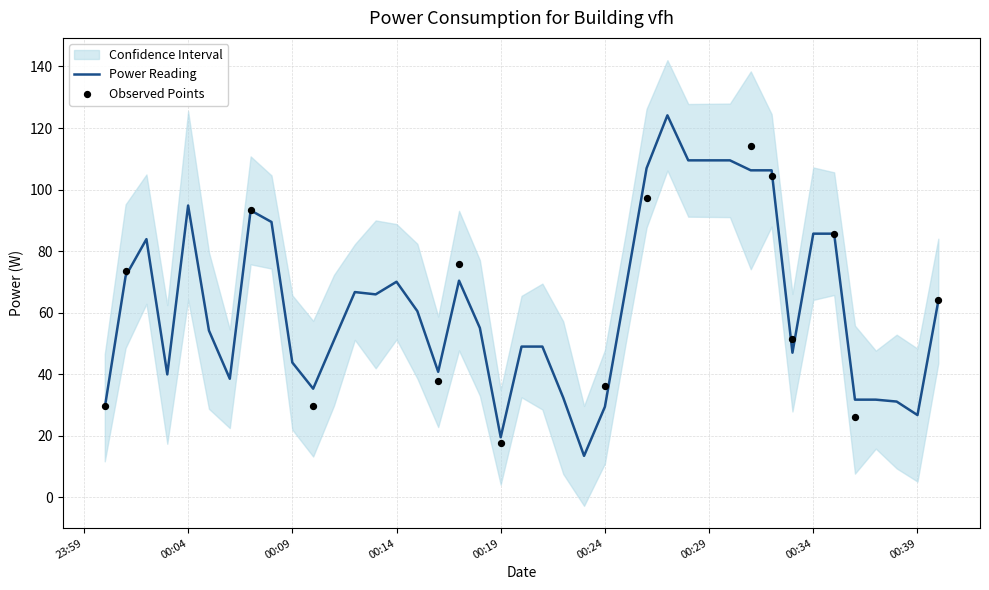

Between 2023-12-13T00:20:00 and 2023-12-13T00:16:00, which is larger?

2023-12-13T00:20:00